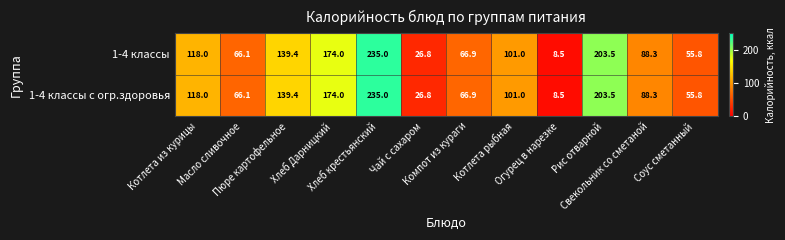

What is the total value across all series at Масло сливочное?

132.2